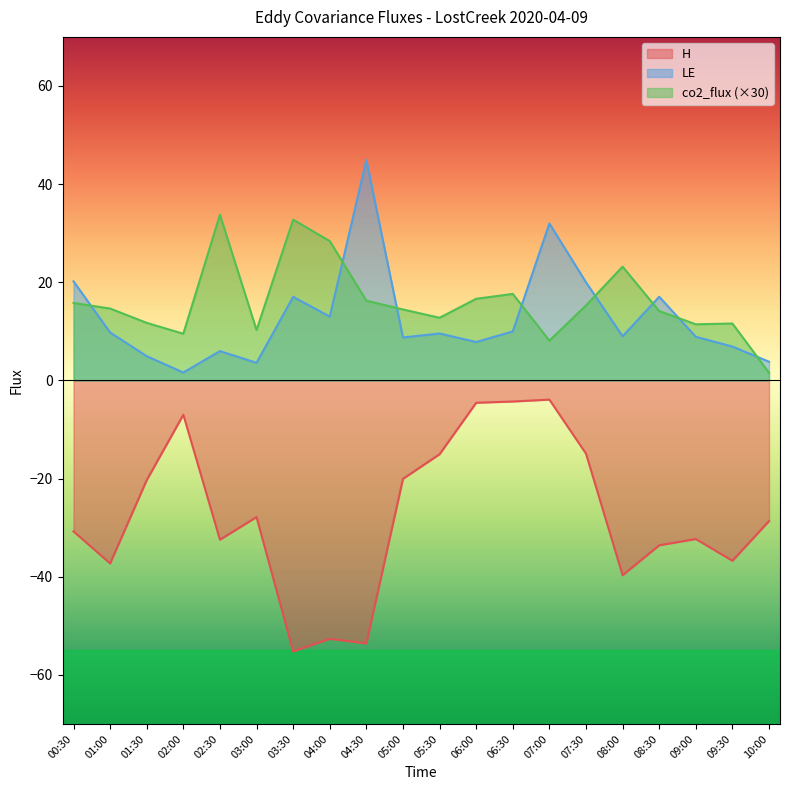

How many lines are shown in the chart?

3